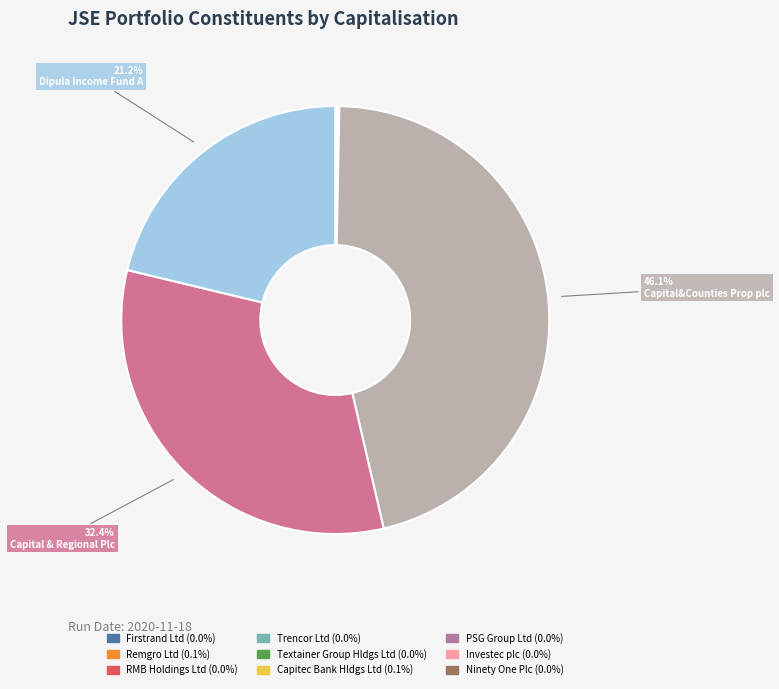

Rank the categories by value from highest to lowest.

Capital&Counties Prop plc, Capital & Regional Plc, Dipula Income Fund A, Capitec Bank Hldgs Ltd, Remgro Ltd, PSG Group Ltd, Firstrand Ltd, Investec plc, Ninety One Plc, Textainer Group Hldgs Ltd, Trencor Ltd, RMB Holdings Ltd